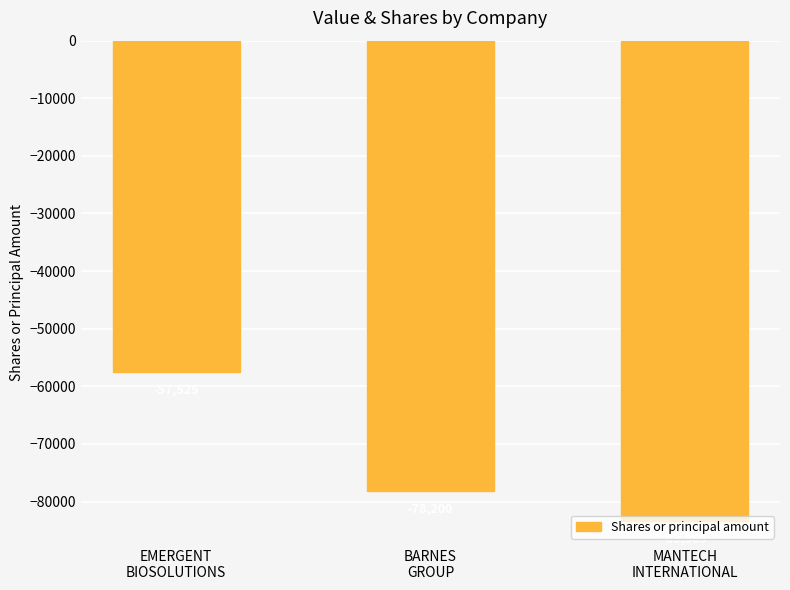

How many values are below -78200?

1